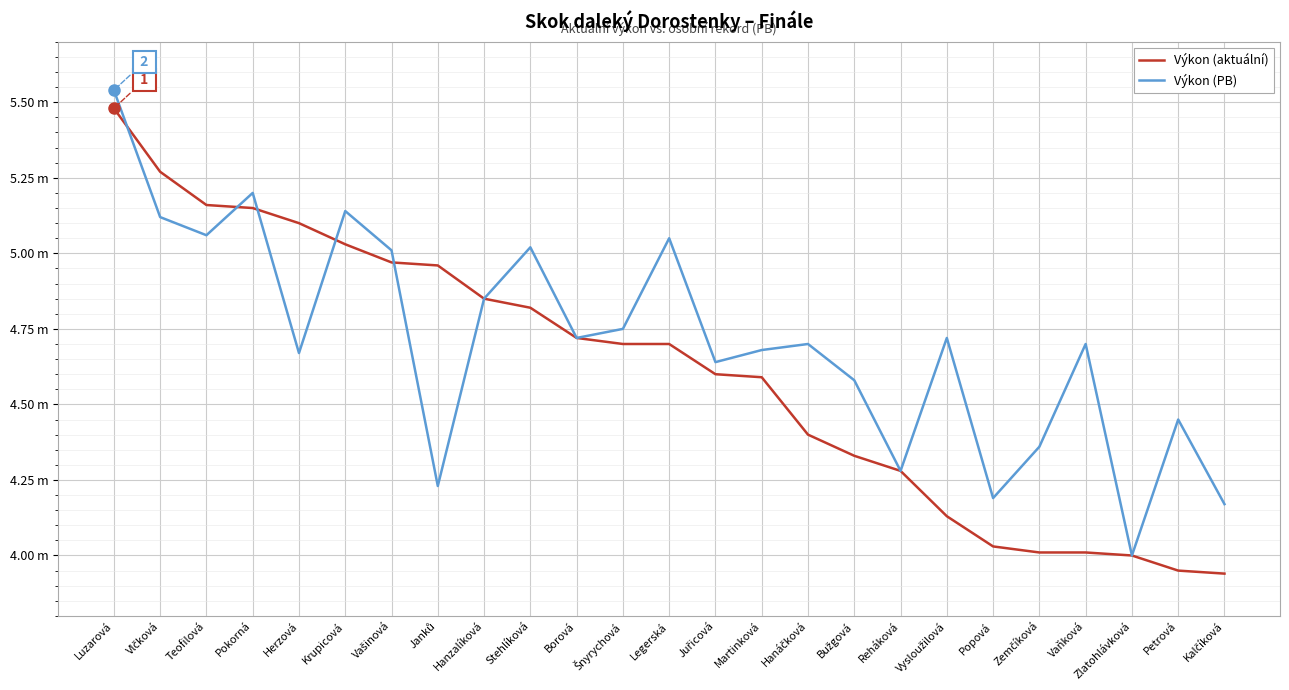

Does the chart display data point markers on the line(s)?

No